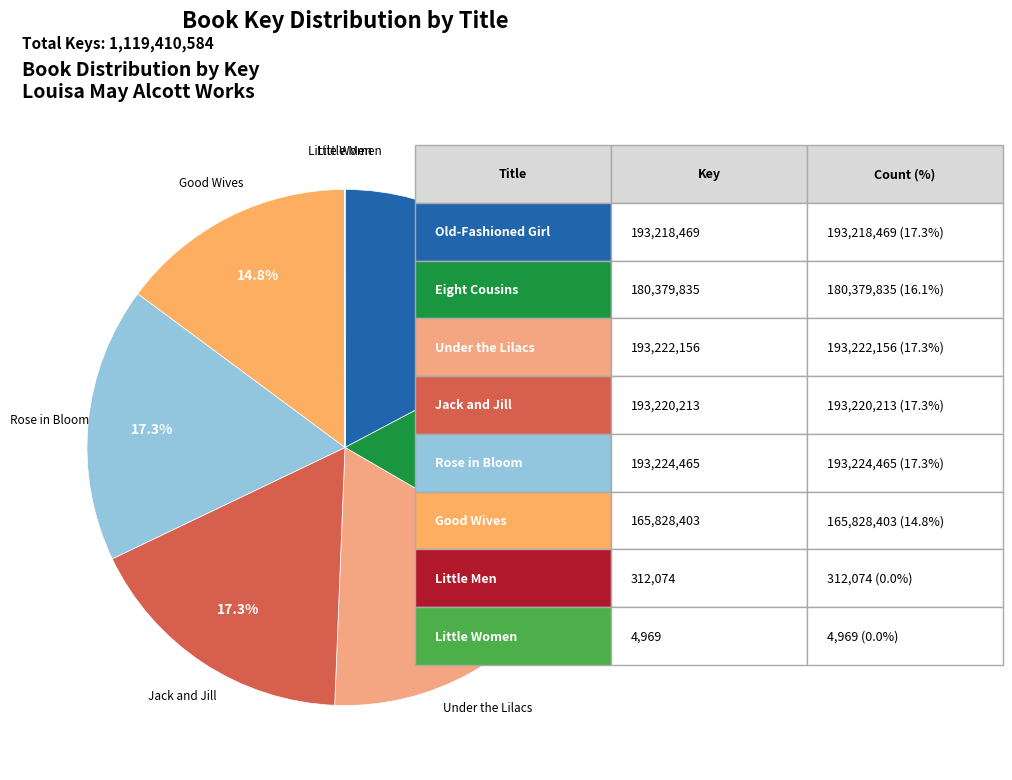

What percentage do Rose in Bloom and Eight Cousins together represent?

33.4%